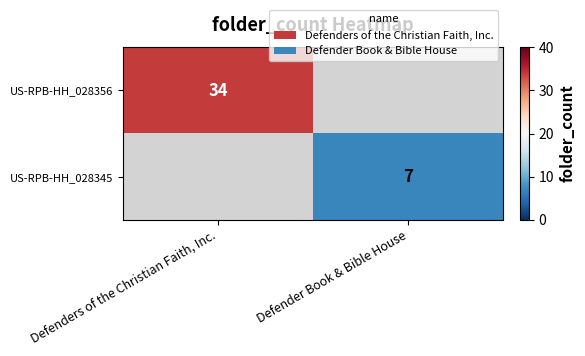

The value of US-RPB-HH_028345 at Defender Book & Bible House is 7. True or false?

True